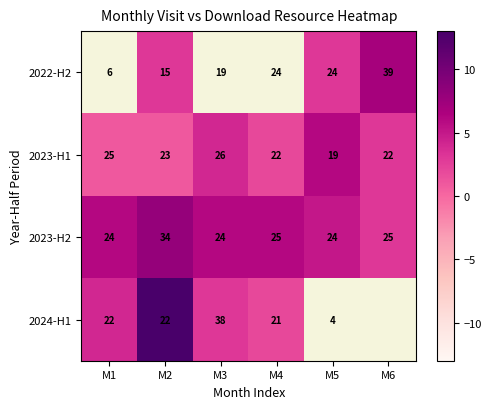

What is the difference between the 2023-H1 values at M2 and M5?

4